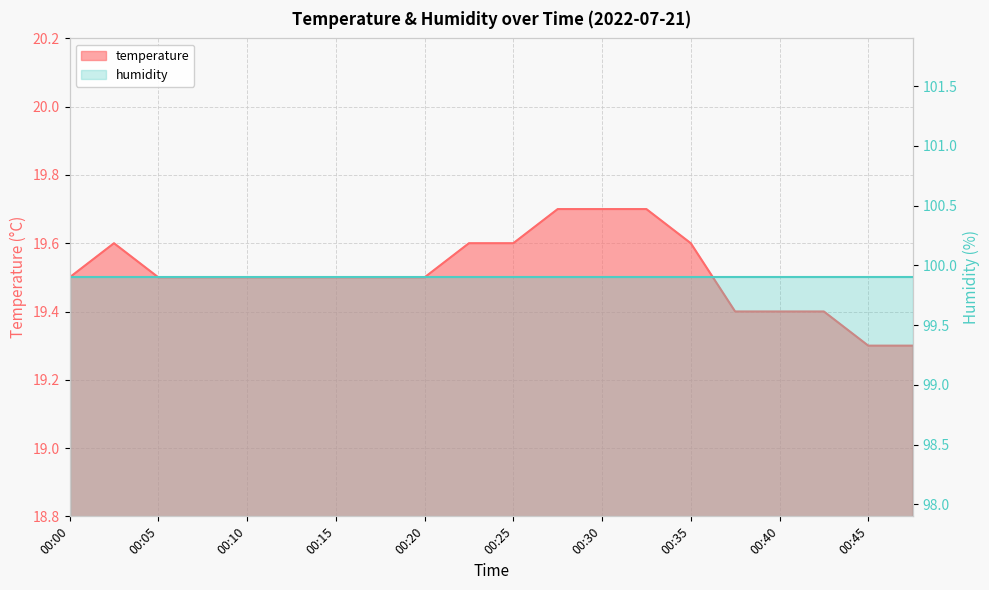

Rank the categories by value from highest to lowest.

00:28, 00:30, 00:32, 00:03, 00:23, 00:25, 00:35, 00:00, 00:05, 00:08, 00:10, 00:13, 00:15, 00:18, 00:20, 00:37, 00:40, 00:42, 00:45, 00:47